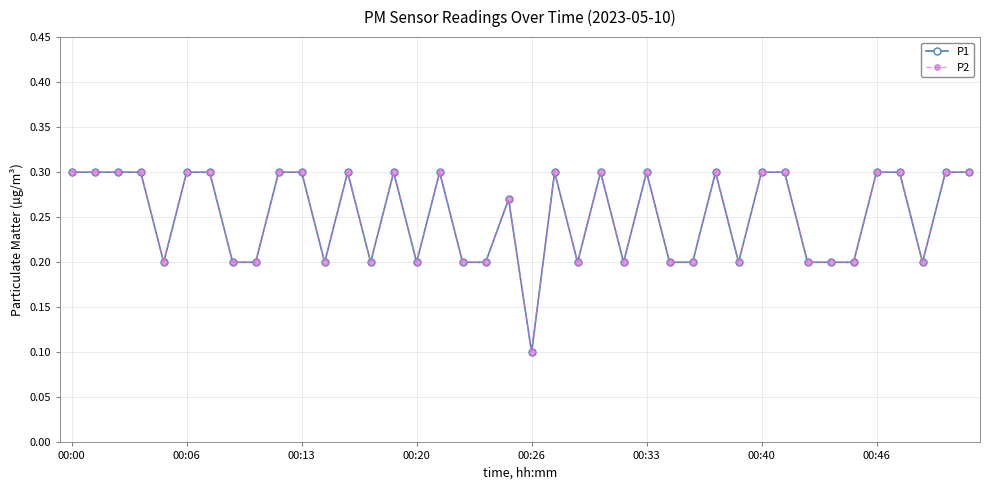

Does the chart have visible grid lines?

Yes